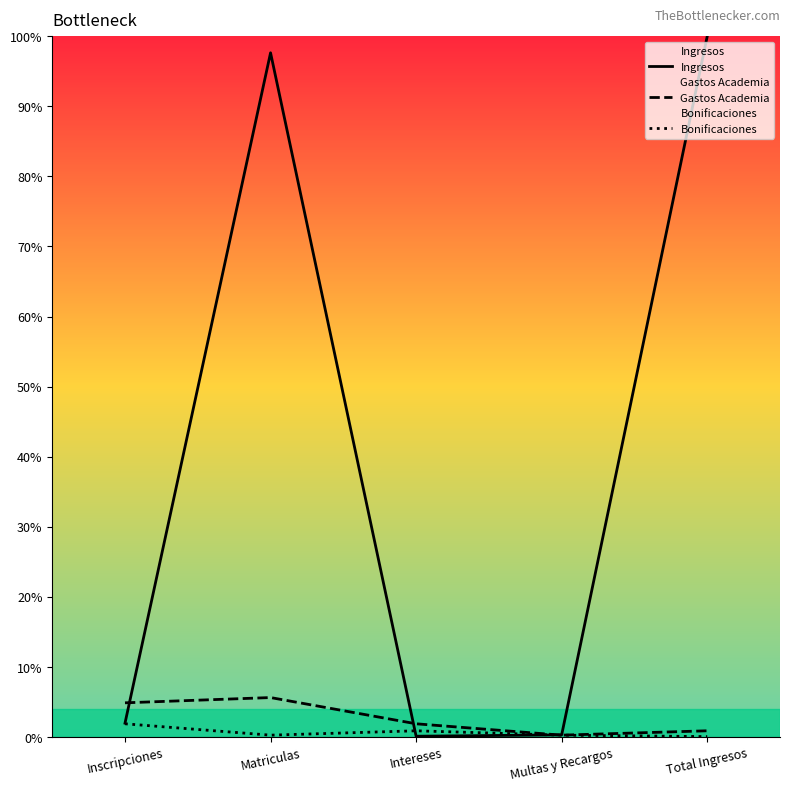

Which series has the largest total across all categories?

Ingresos